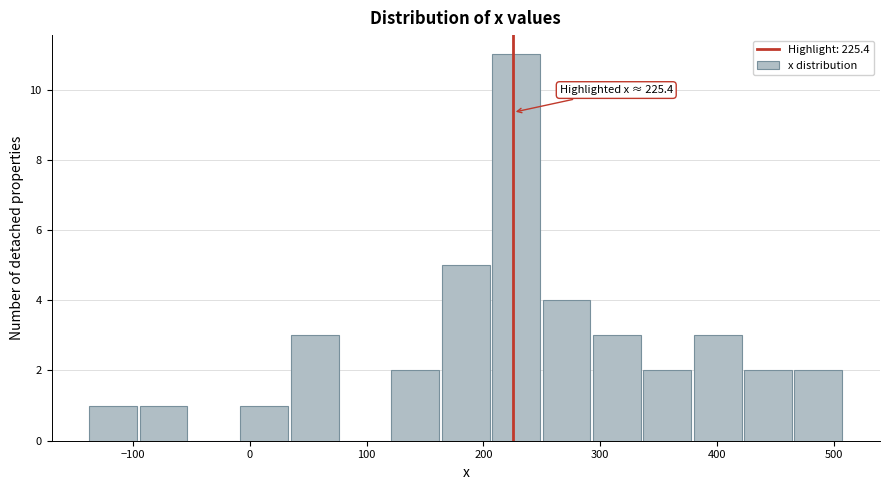

Which range on the x-axis has the tallest bar?

210 to 250